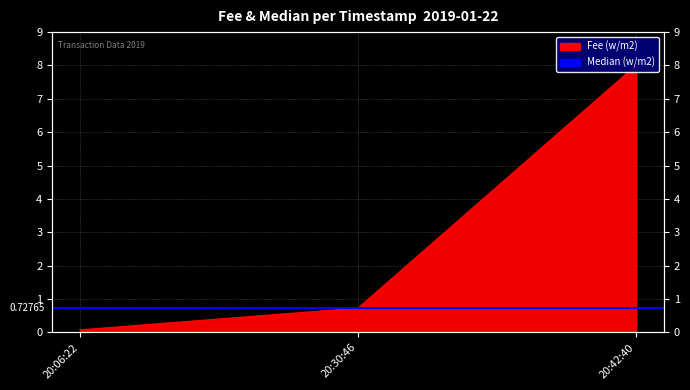

What is the approximate value at 20:30:46?

0.7